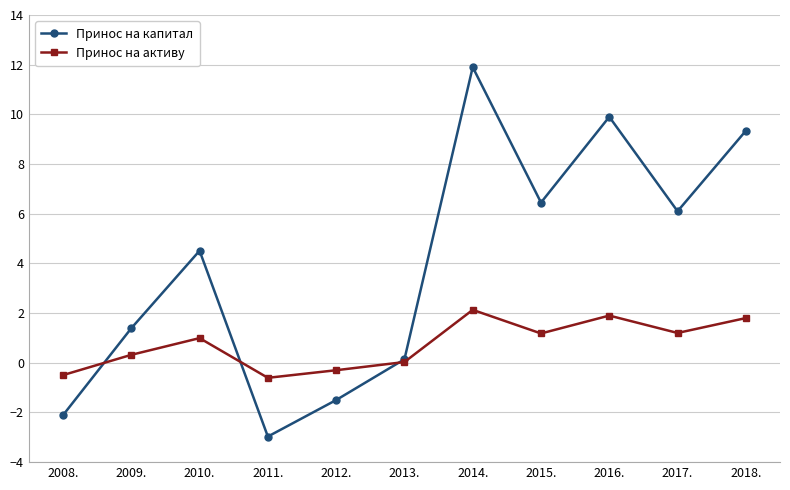

In Принос на активу, how many points are lower than both neighbors (excluding endpoints)?

3